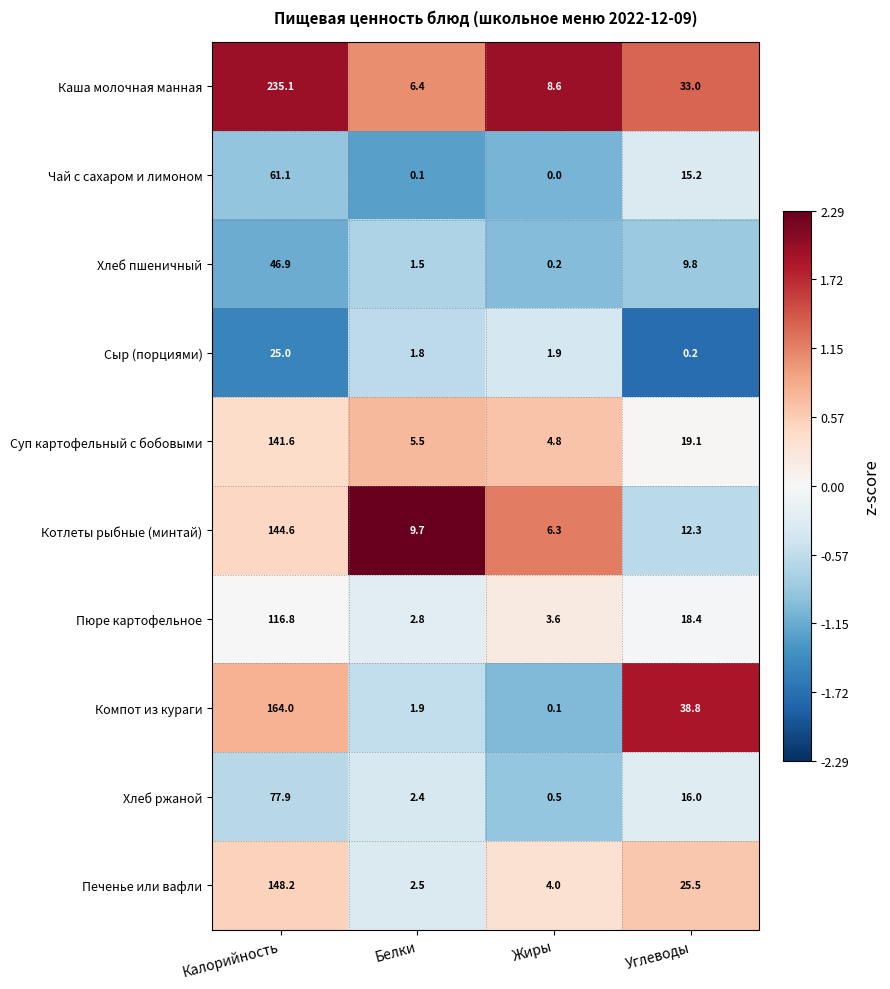

What is the average value of the Каша молочная манная series?

70.8